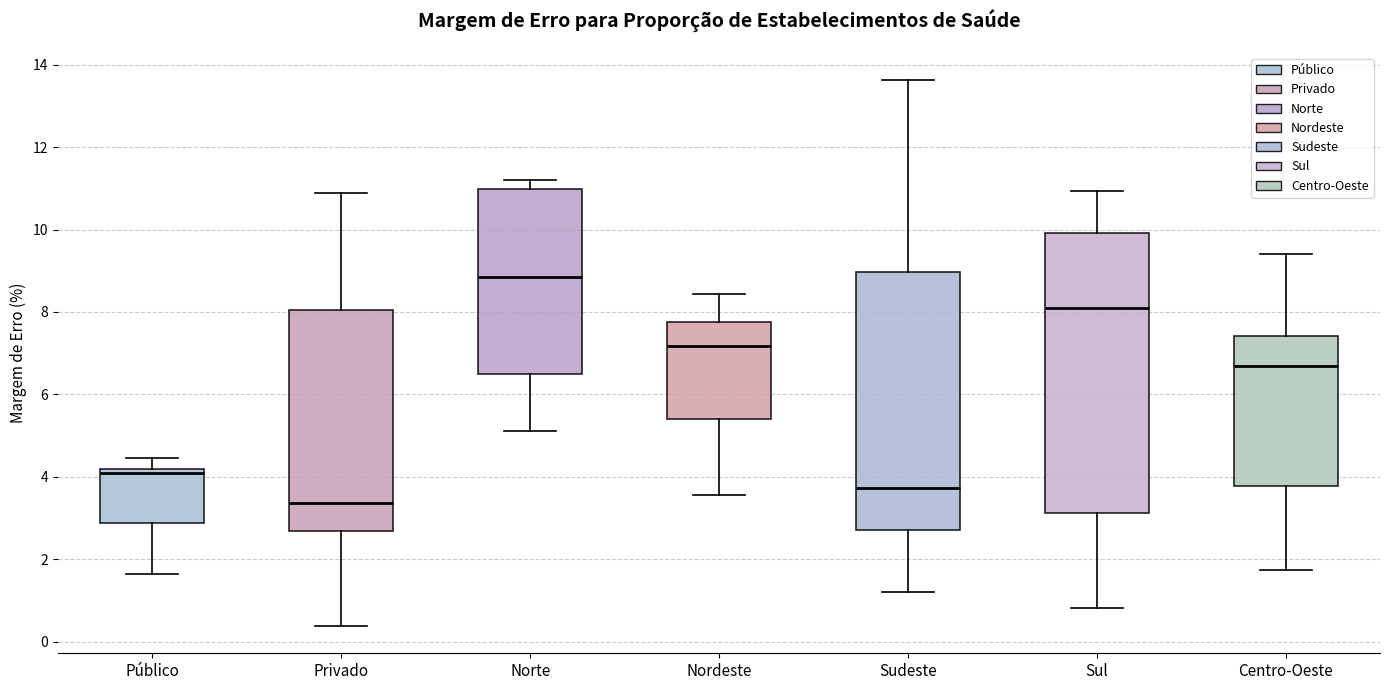

Which box has the lowest median line?

Privado